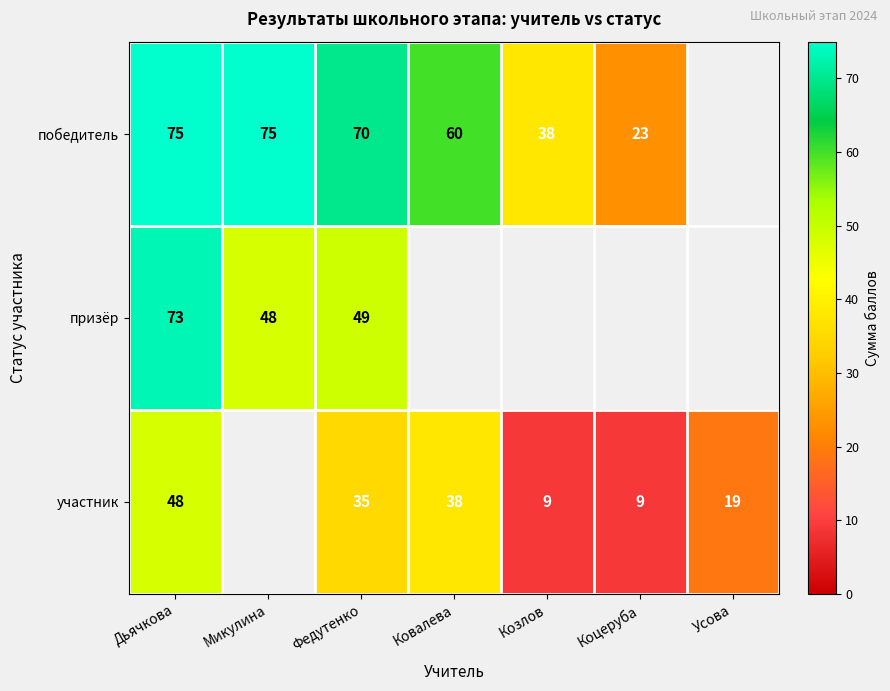

What is the spread (max minus min) of values at Федутенко?

35